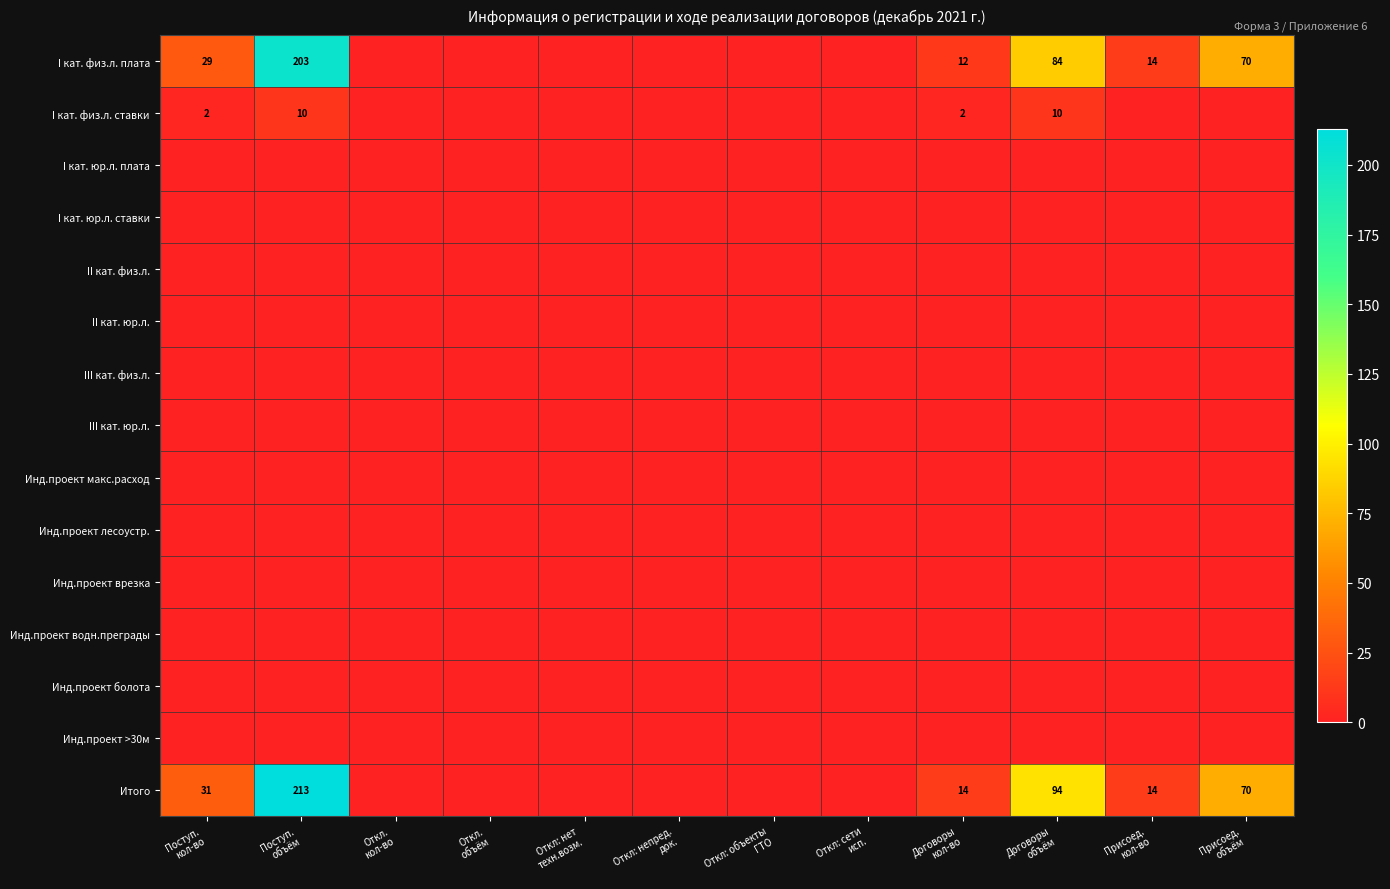

At which category is the sum across all series the highest?

Поступ.
объём